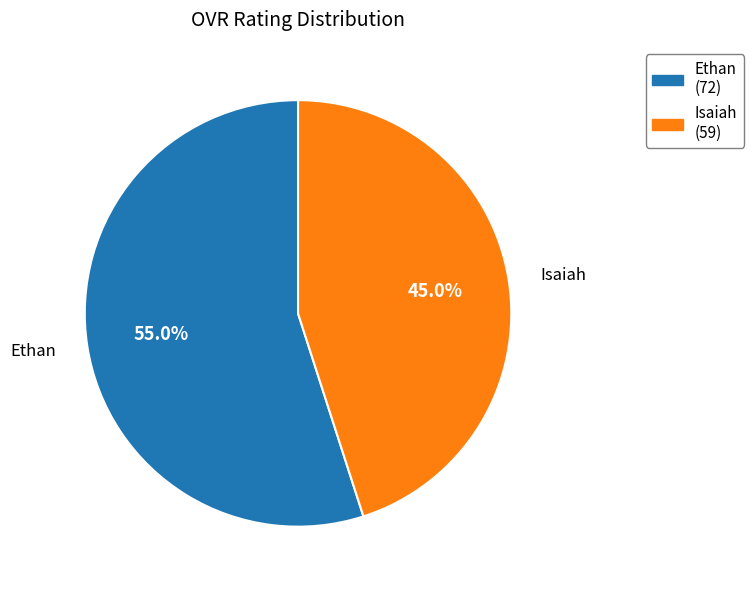

Count the number of slices in the pie.

2